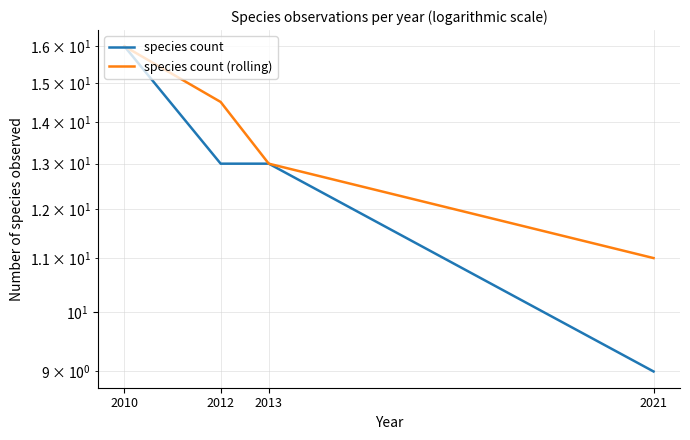

Does the chart display data point markers on the line(s)?

No